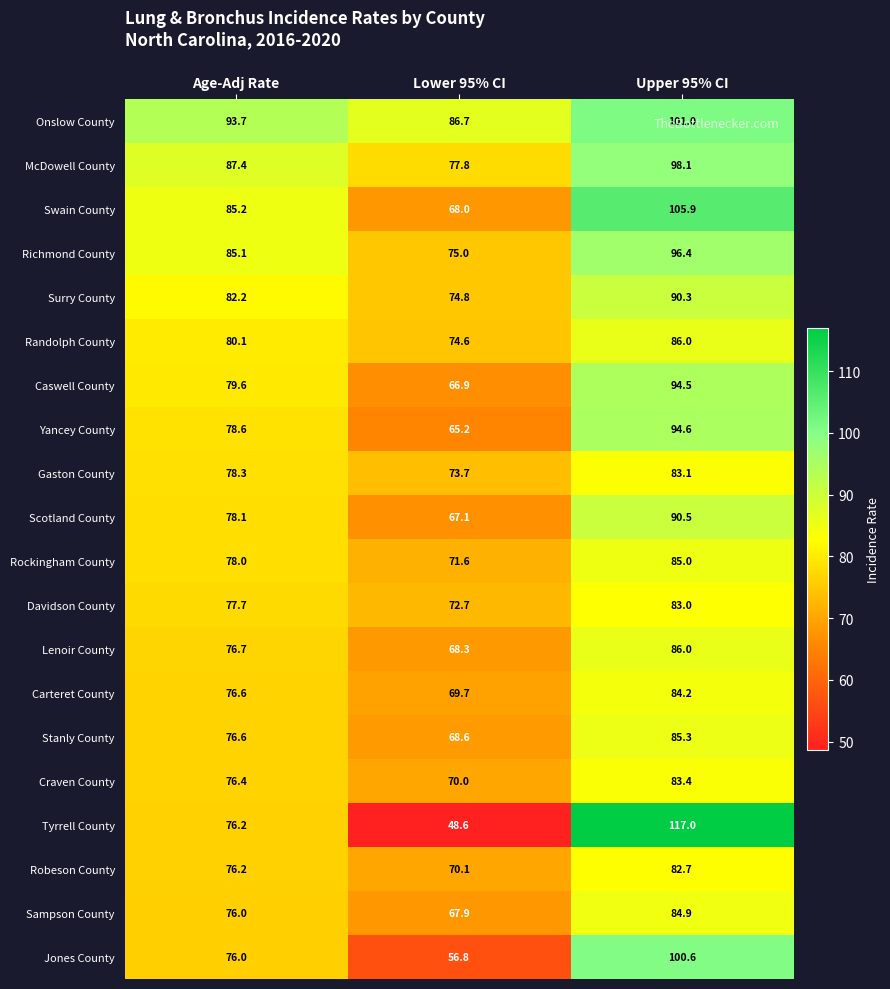

What is the difference between the second highest and minimum values in the Onslow County series?

7.0